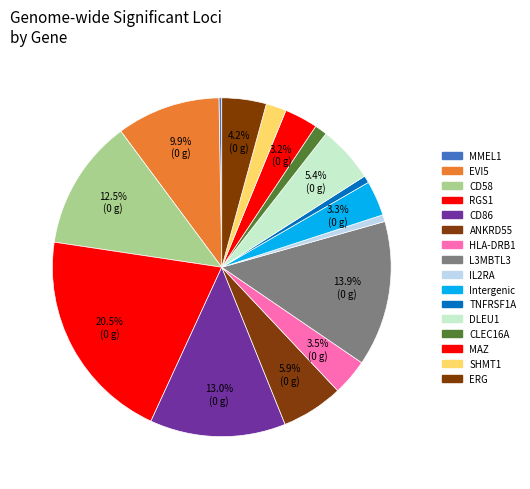

Rank the categories by value from highest to lowest.

RGS1, L3MBTL3, CD86, CD58, EVI5, ANKRD55, DLEU1, ERG, HLA-DRB1, Intergenic, MAZ, SHMT1, CLEC16A, TNFRSF1A, IL2RA, MMEL1